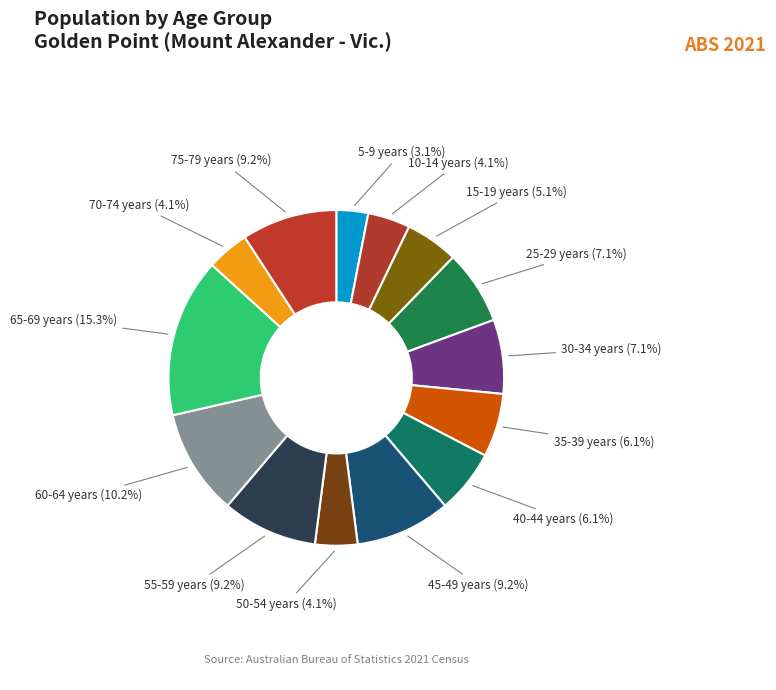

Between 30-34 years (7.1%) and 75-79 years (9.2%), which is larger?

75-79 years (9.2%)